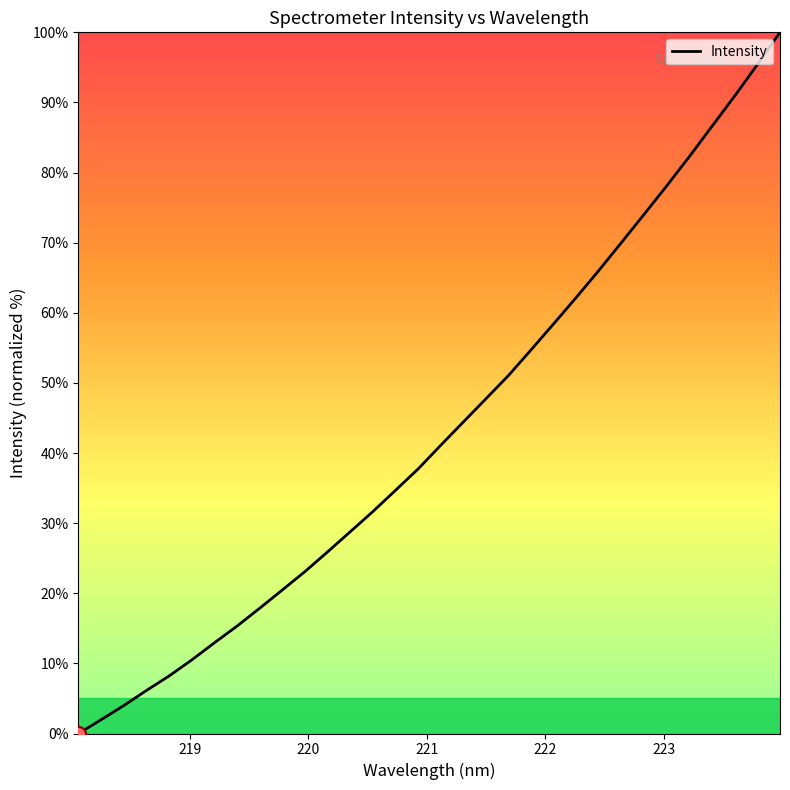

What is the difference between the maximum and minimum values?

100.0